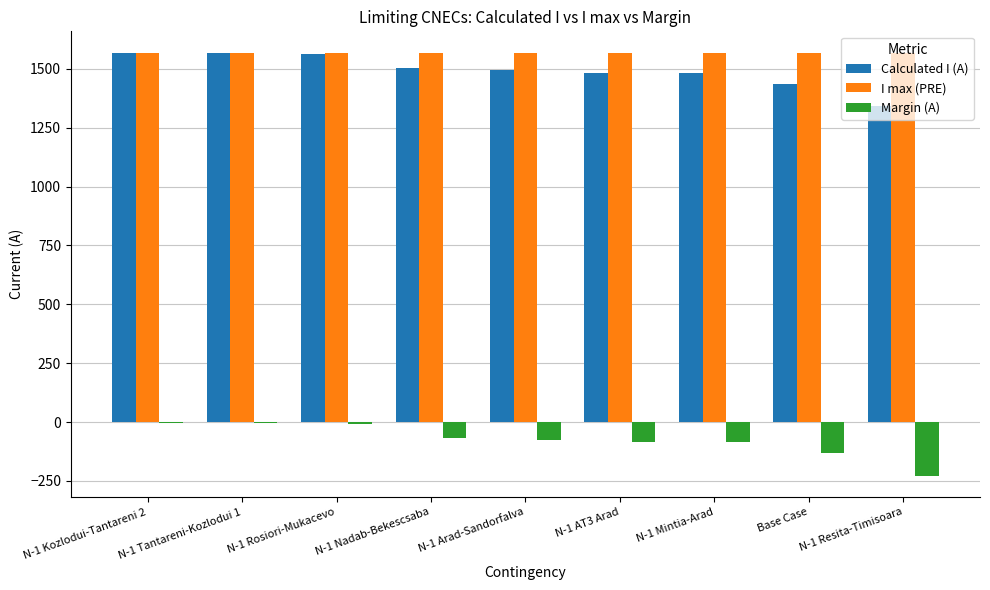

How many groups of bars are there?

9